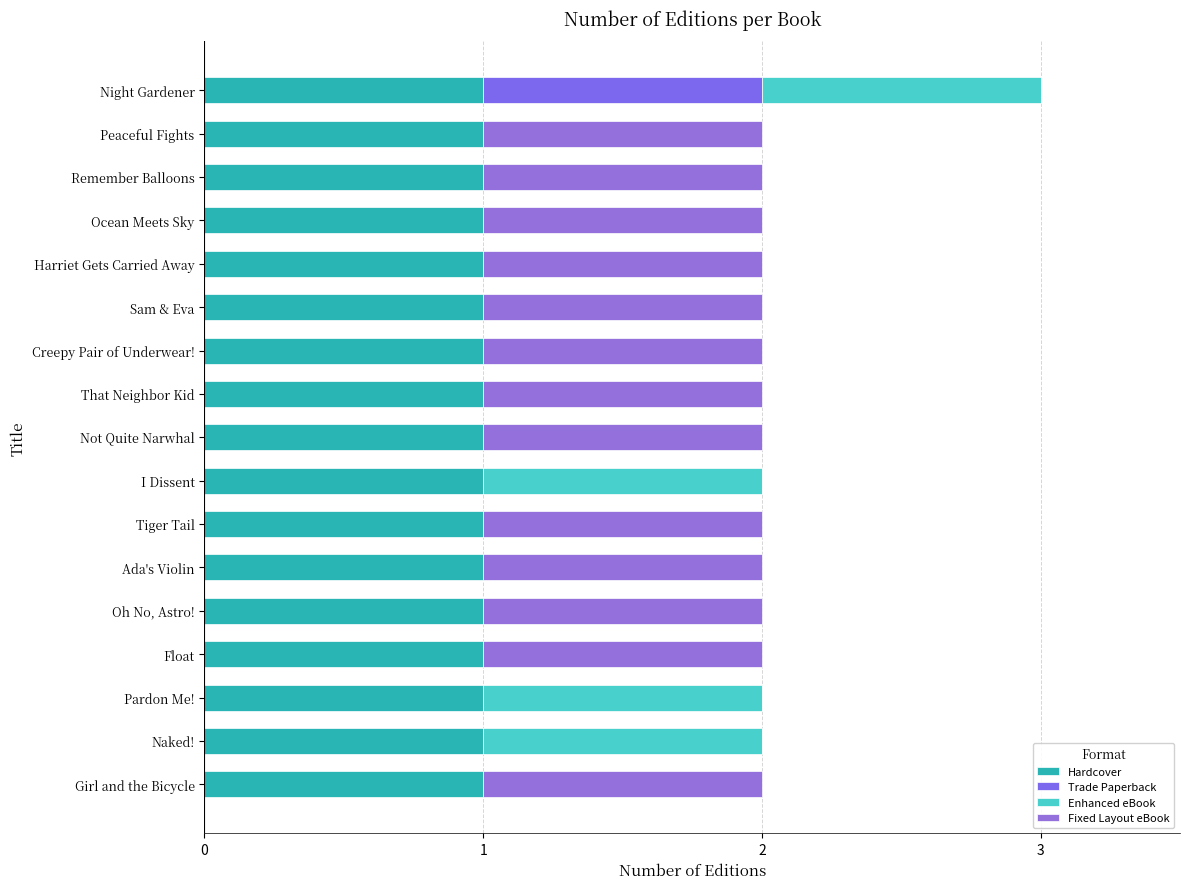

How many categories are shown in the chart?

17